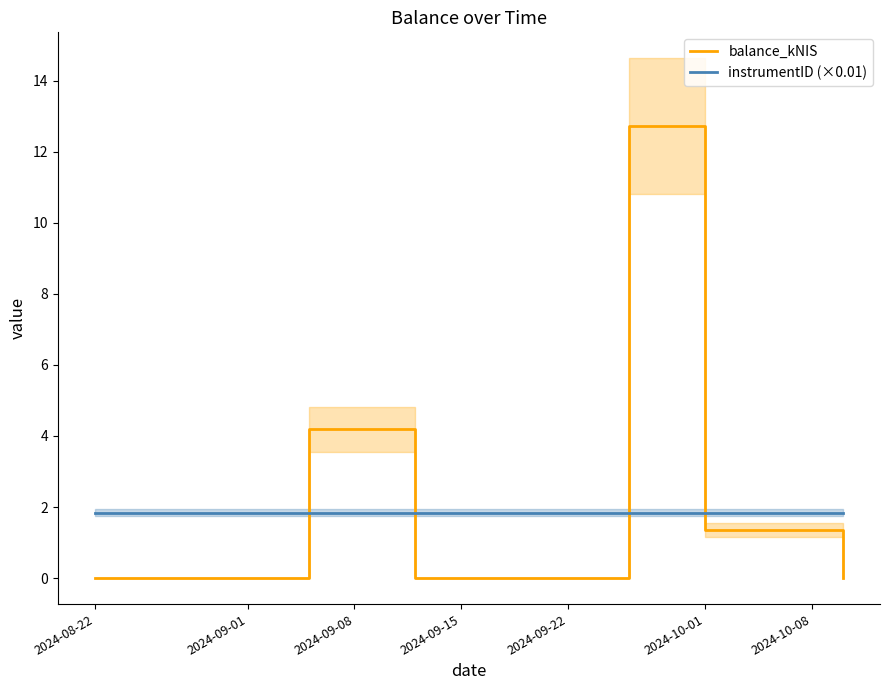

What is the maximum value for balance_kNIS?

12.7